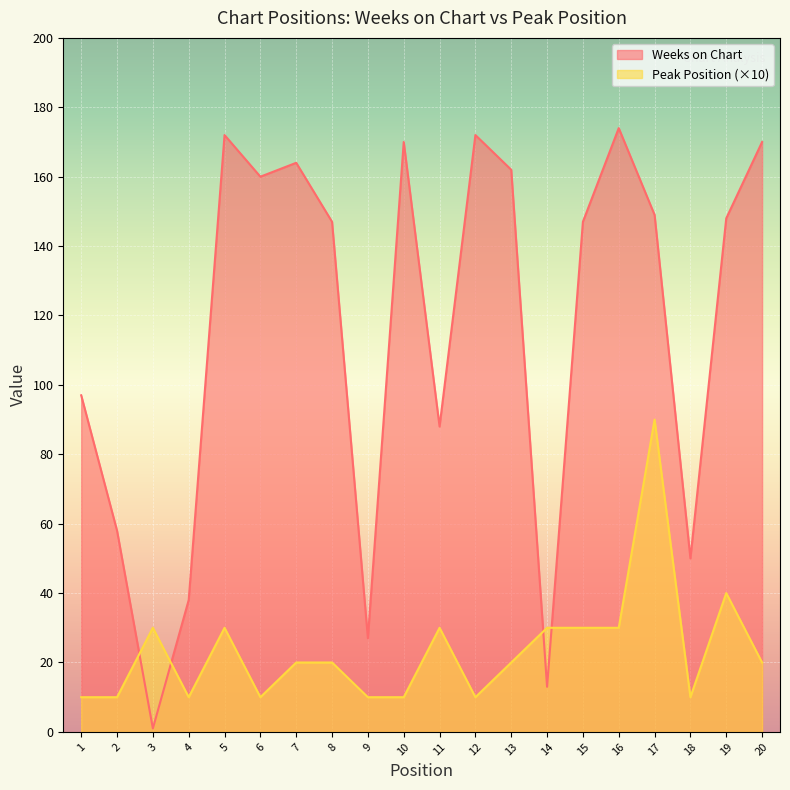

Count the number of categories in the chart.

20